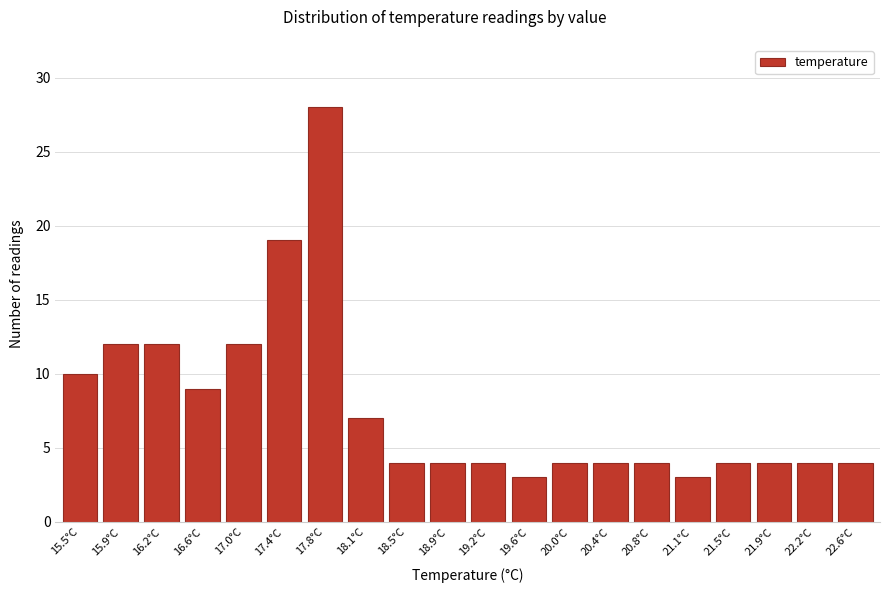

Reading left to right, what are all the values shown in this chart?

10	12	12	9	12	19	28	7	4	4	4	3	4	4	4	3	4	4	4	4